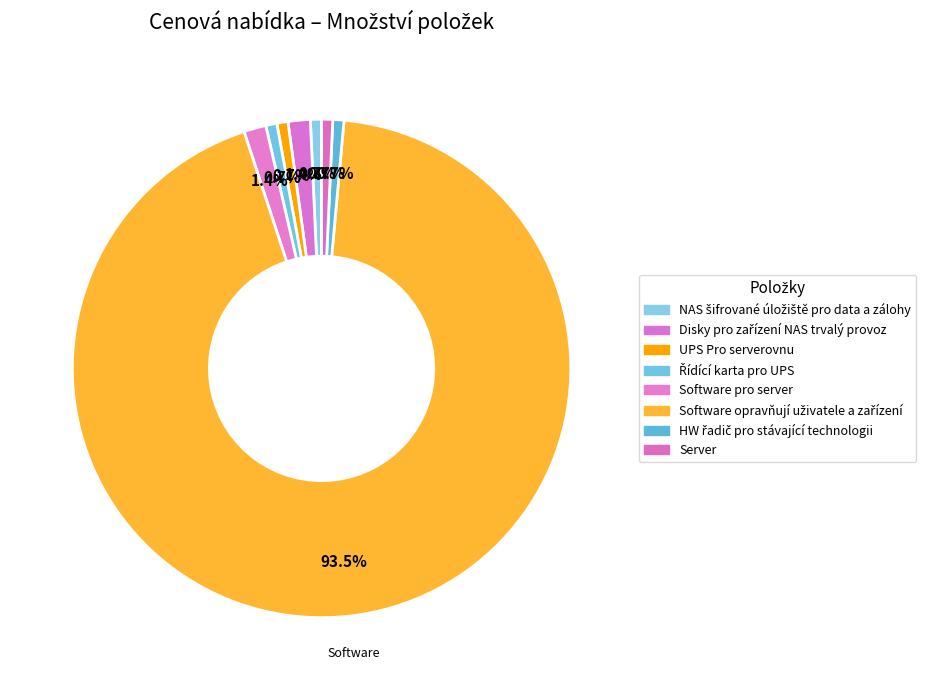

Which has a higher value, Software opravňují uživatele a zařízení or Řídící karta pro UPS?

Software opravňují uživatele a zařízení